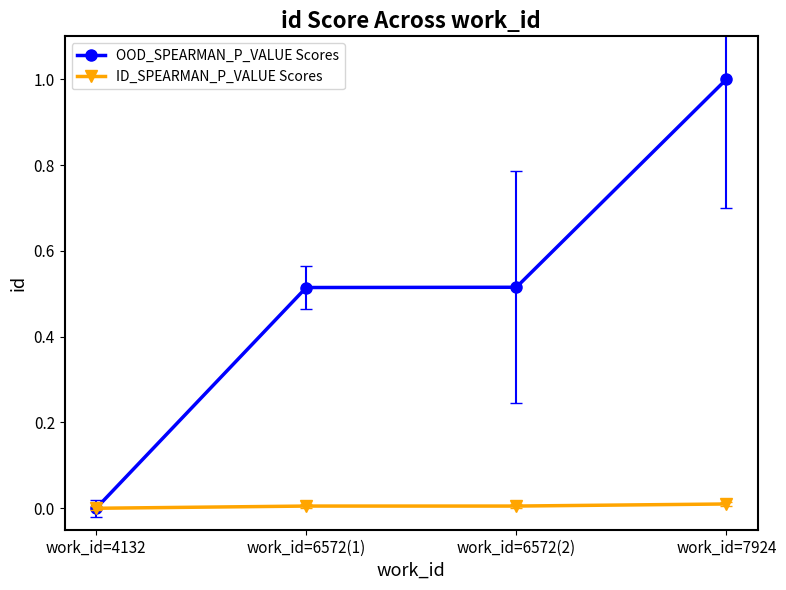

Rank the series by their average value, from highest to lowest.

OOD_SPEARMAN_P_VALUE Scores, ID_SPEARMAN_P_VALUE Scores